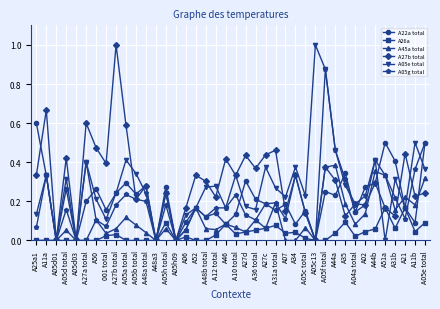

At which category does A27b total reach its first local peak?

A11a